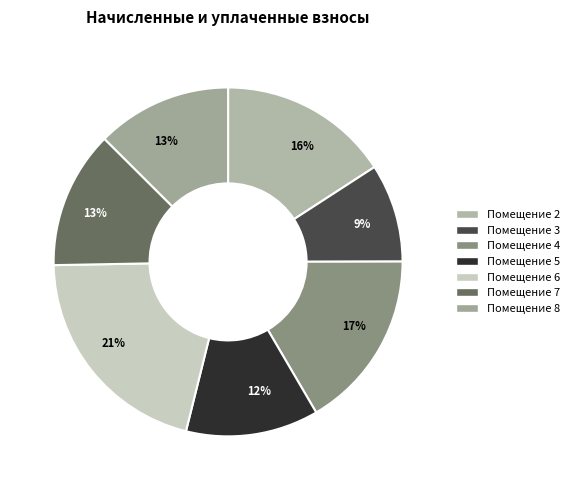

How many segments does this pie chart have?

7